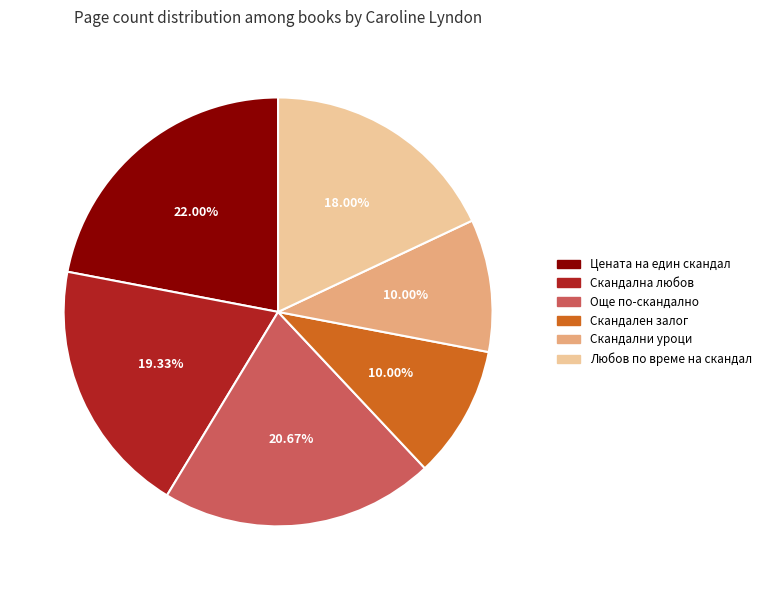

Is there any slice that represents more than half of the pie?

No